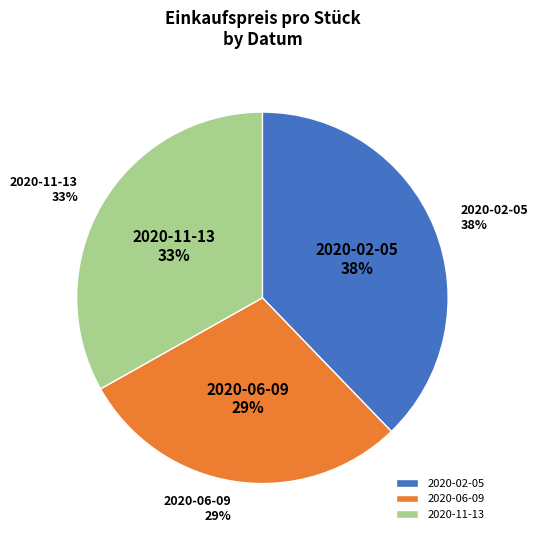

To the nearest percent, what percentage of the pie is 2020-02-05?

38%